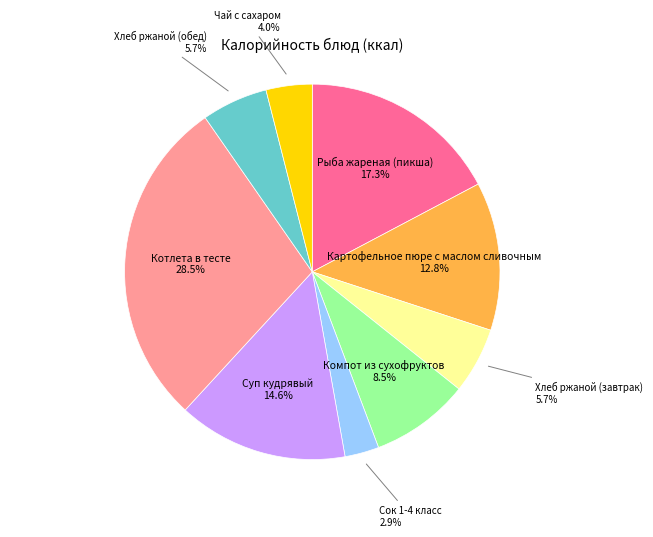

Count the number of slices in the pie.

9